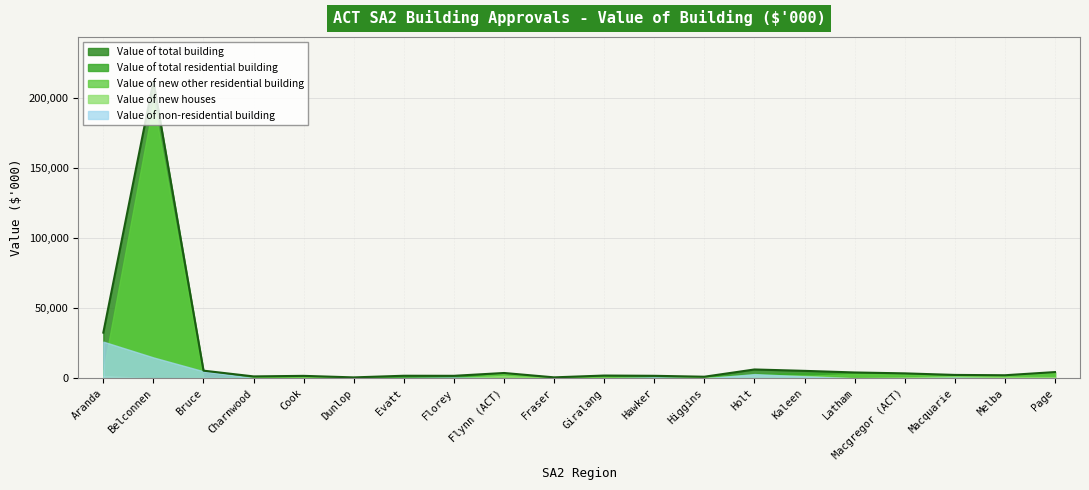

Which label corresponds to the largest value in the chart?

Belconnen